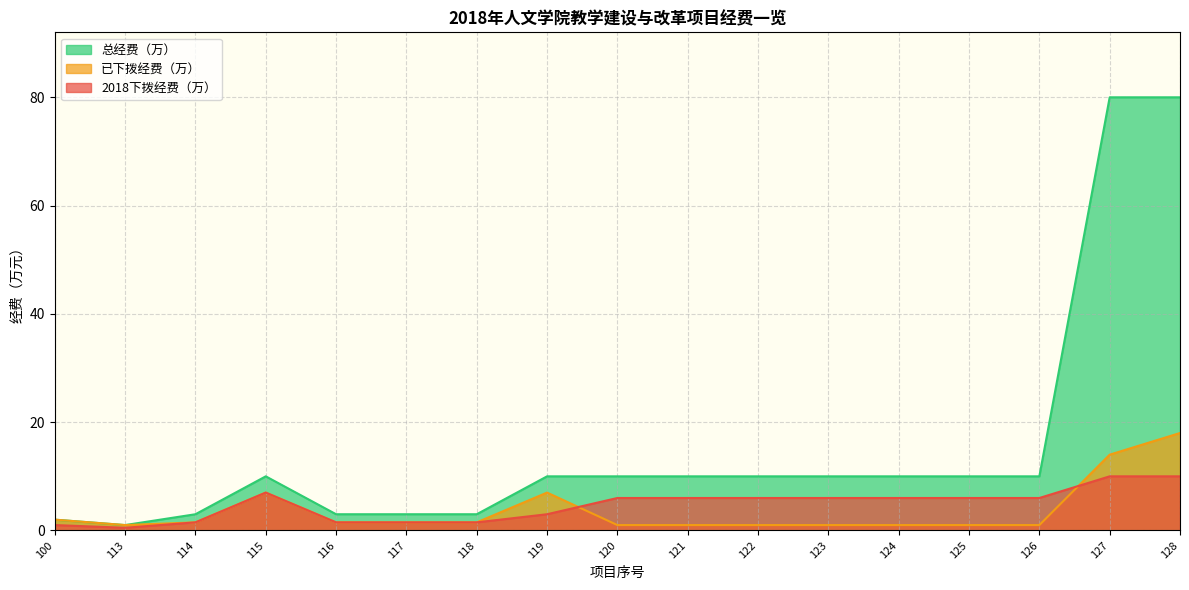

How many distinct data groups are displayed?

3